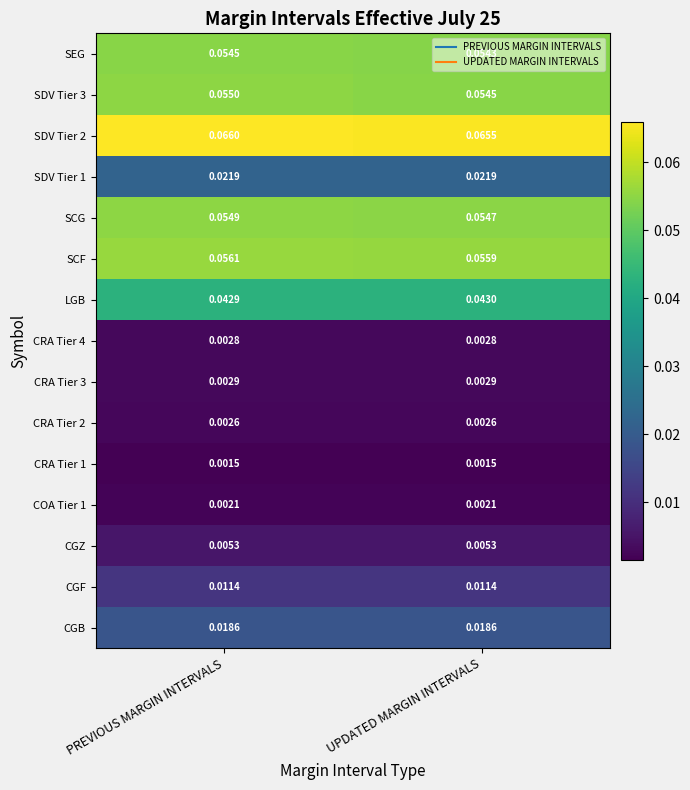

Count the number of data series in this chart.

15